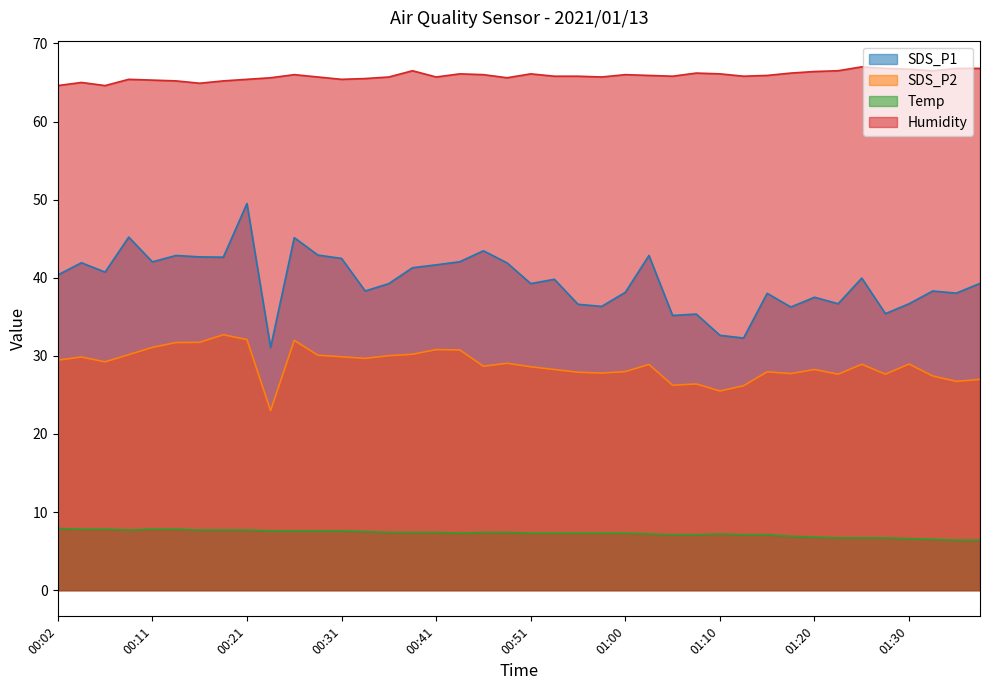

What are all the series names shown in the legend?

SDS_P1, SDS_P2, Temp, Humidity